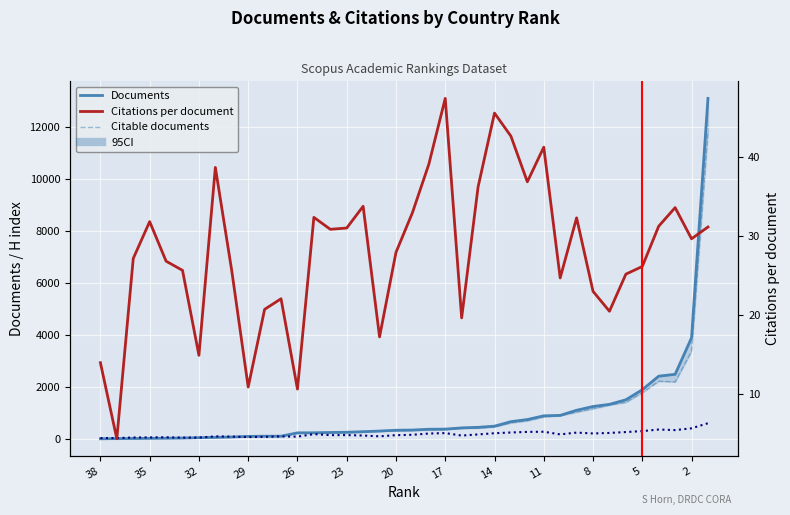

Count the number of categories in the chart.

38